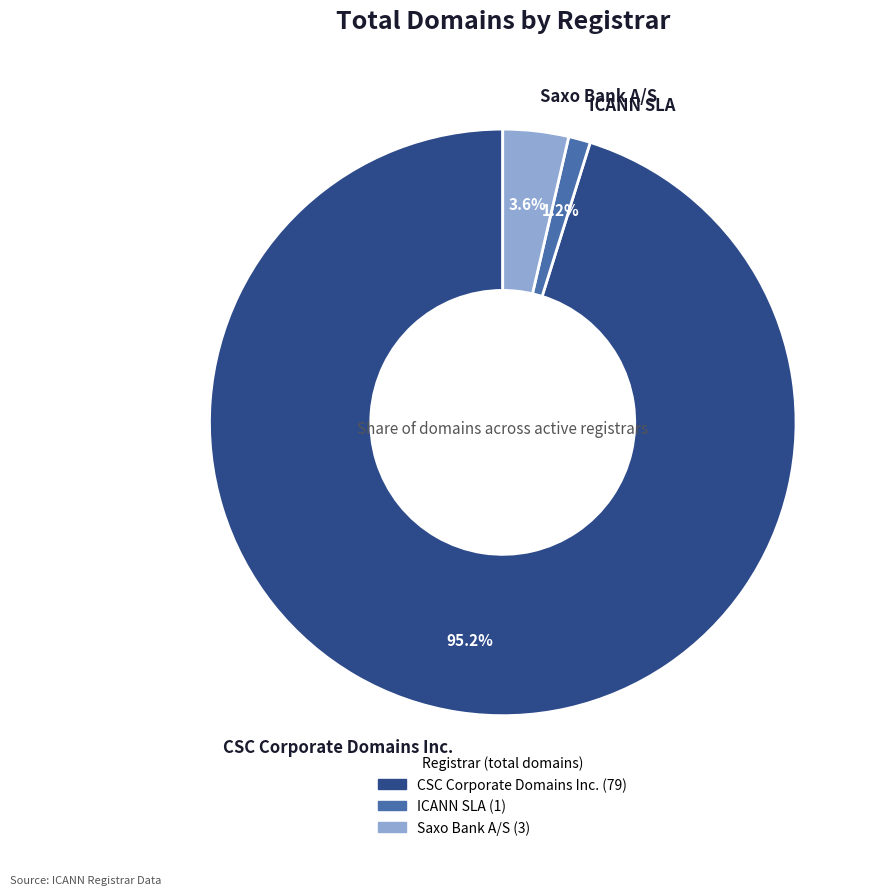

To the nearest percent, what percentage of the pie is CSC Corporate Domains Inc.?

95%